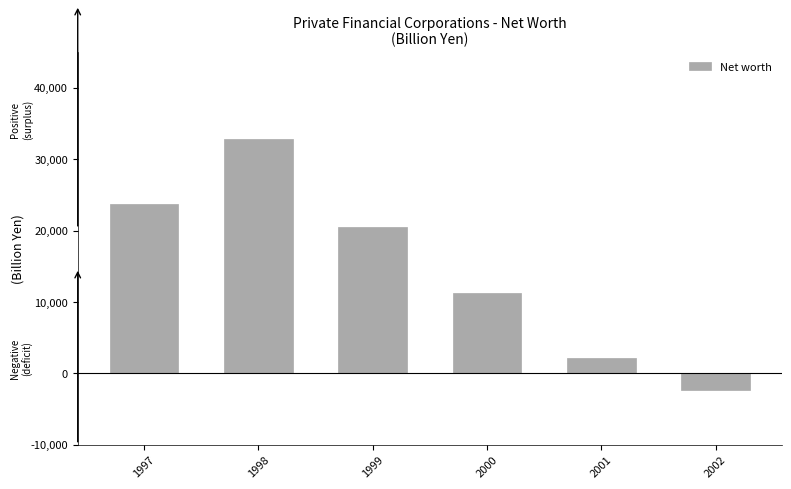

What is the maximum value shown in the chart?

32880.9